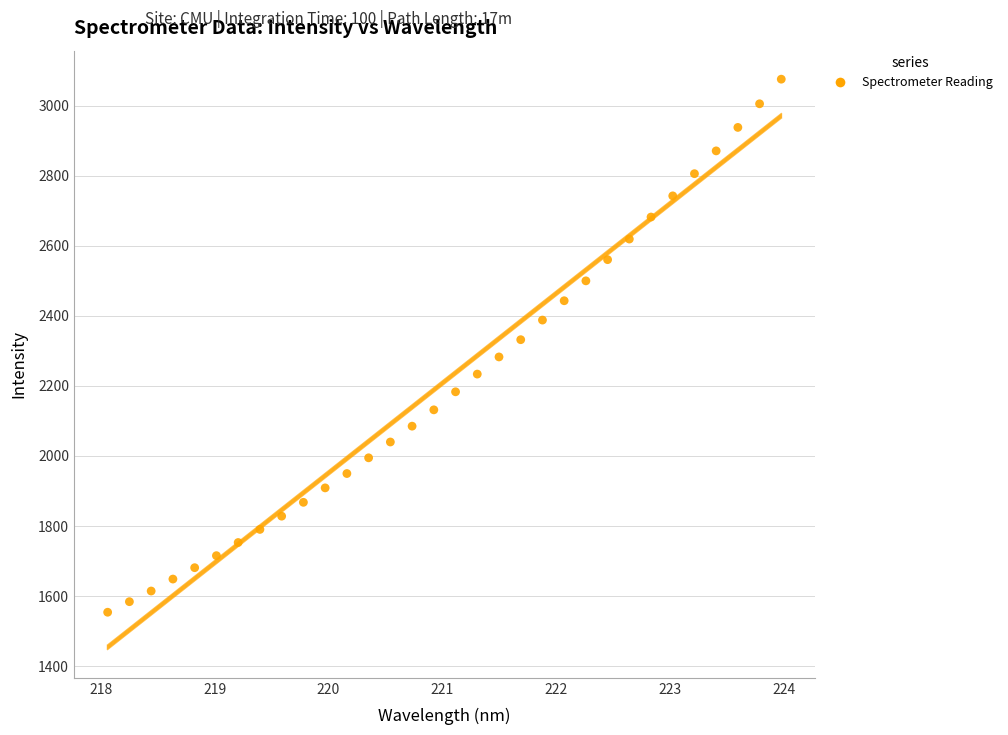

What is the range of X values (max minus min)?

5.9